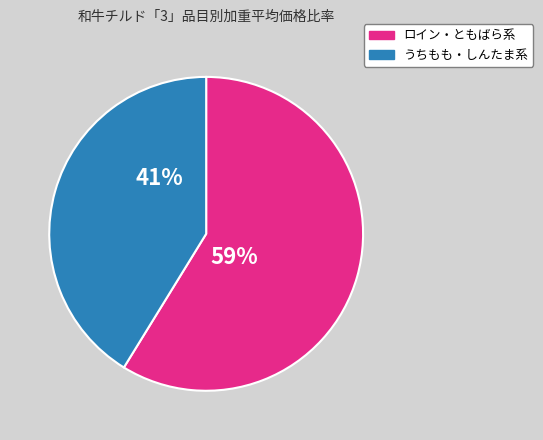

Is there a majority slice in this chart?

Yes